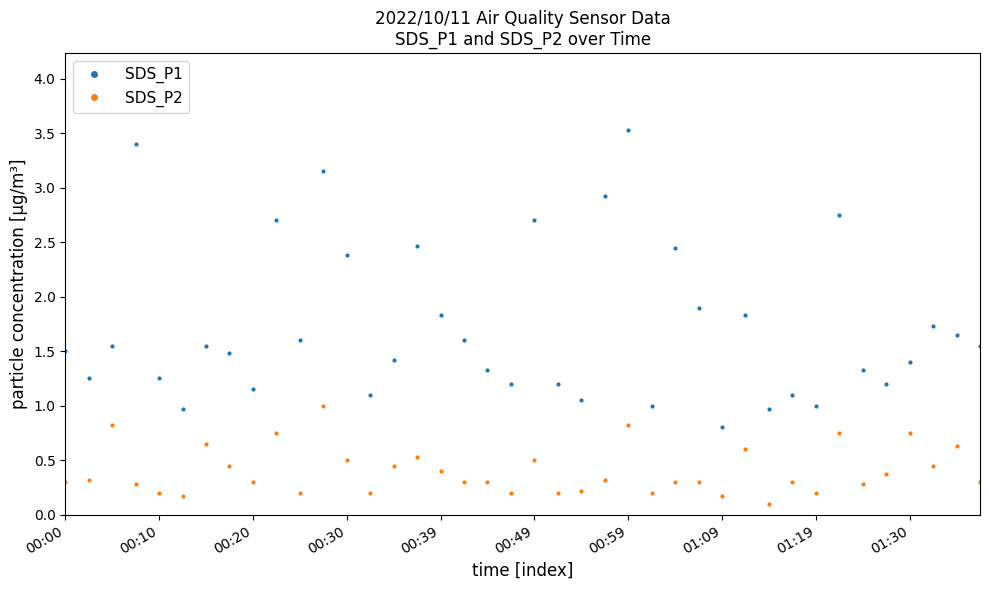

What are all the series names shown in the legend?

SDS_P1, SDS_P2